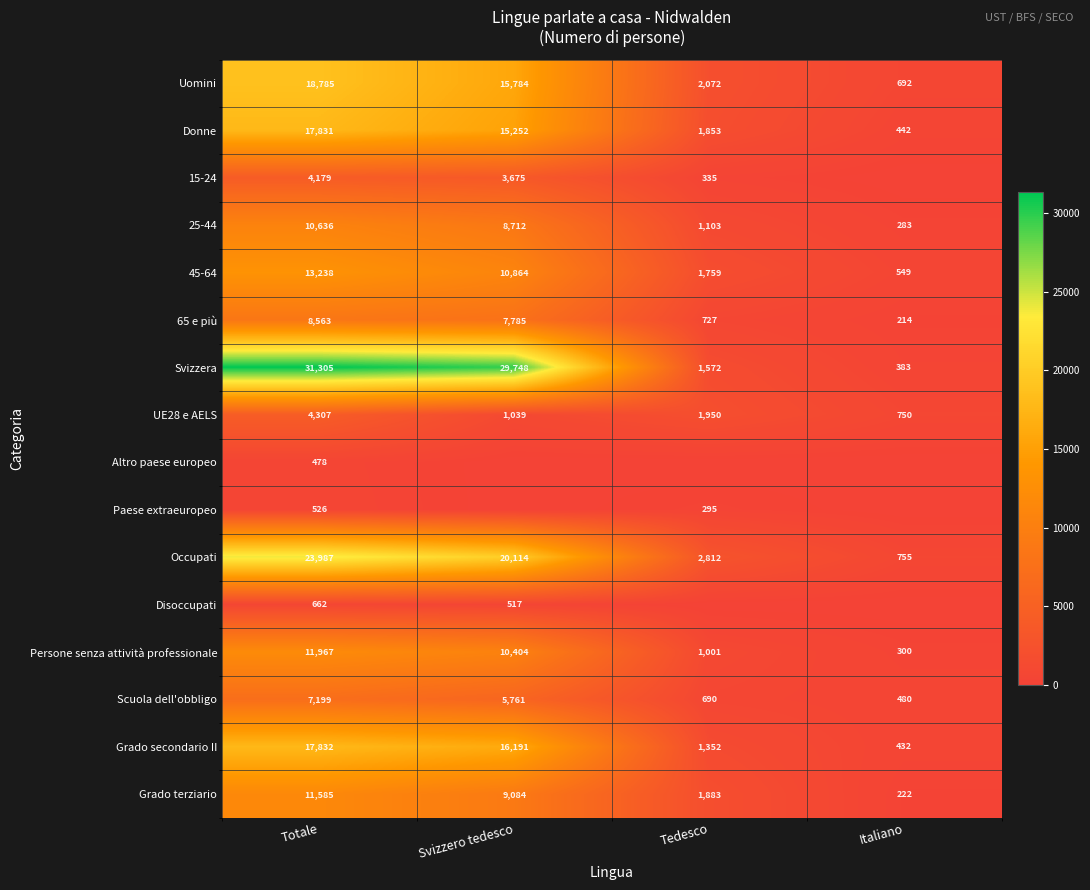

What is the sum of all 25-44 values?

20734